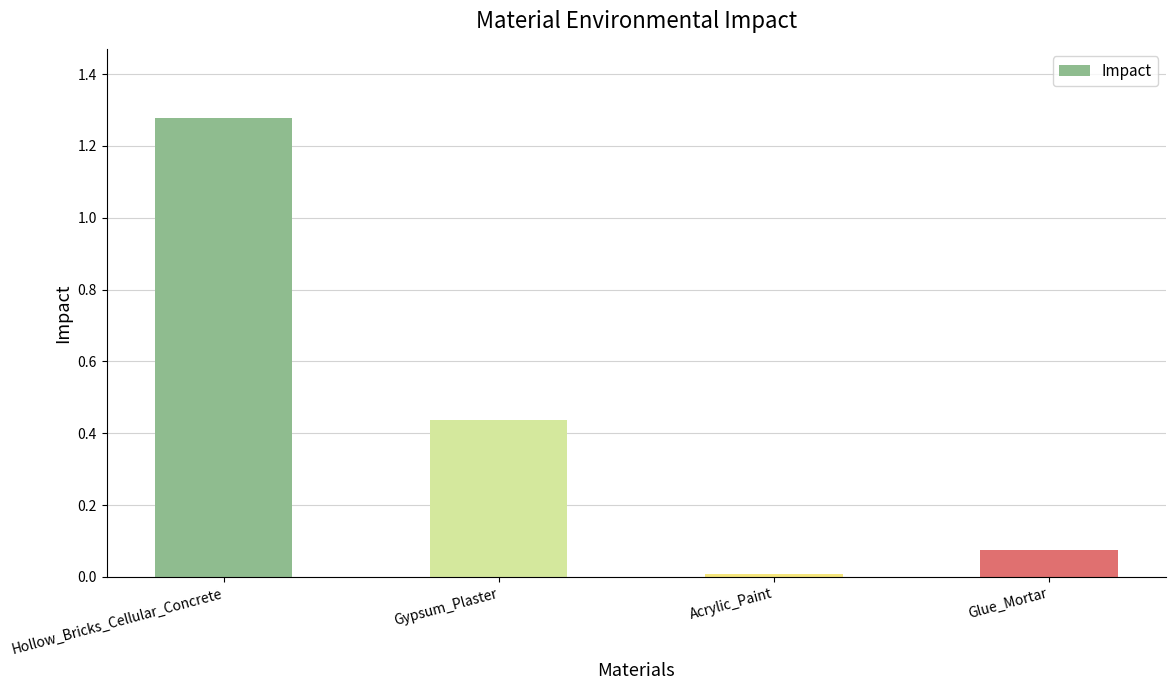

Rank the categories by value from highest to lowest.

Hollow_Bricks_Cellular_Concrete, Gypsum_Plaster, Glue_Mortar, Acrylic_Paint